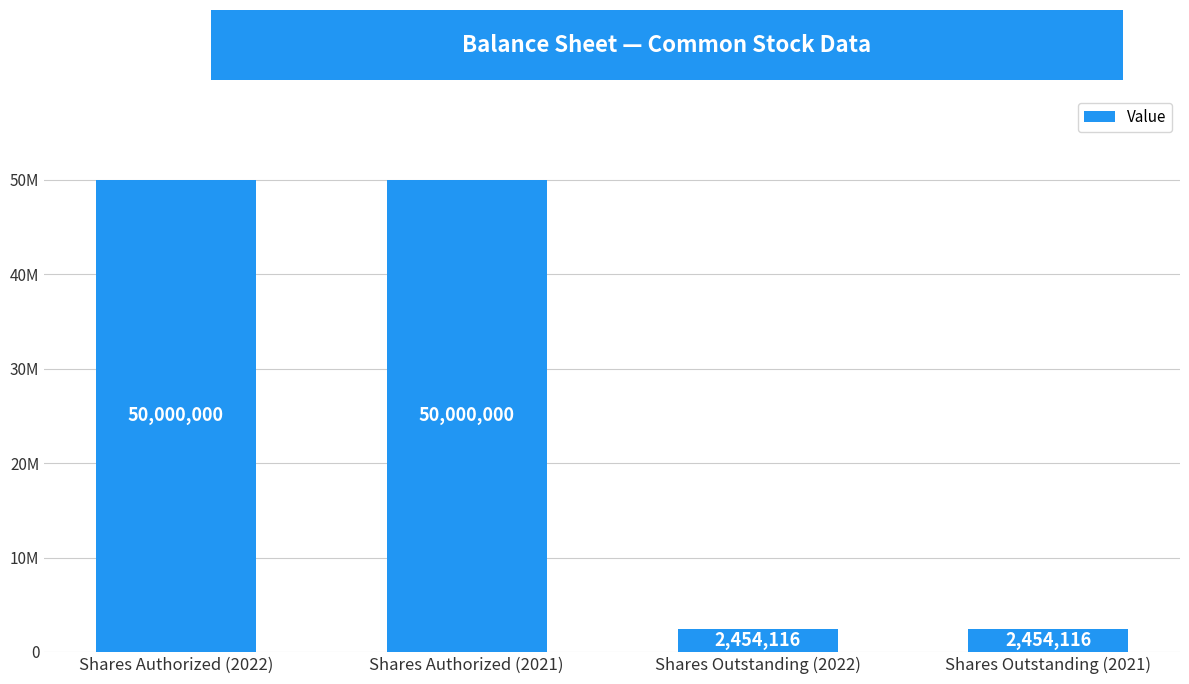

What position from the left is Shares Outstanding (2021)?

4